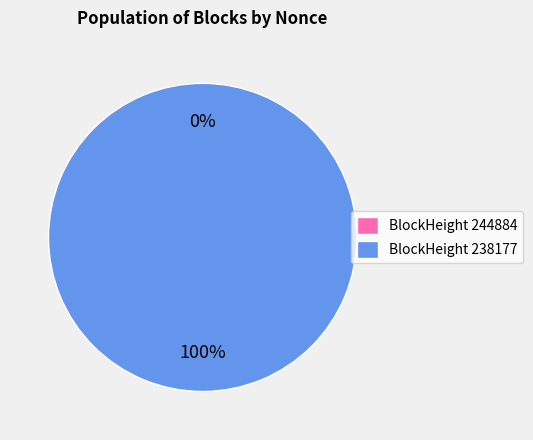

True or false: 244884 accounts for 1% of the total.

False